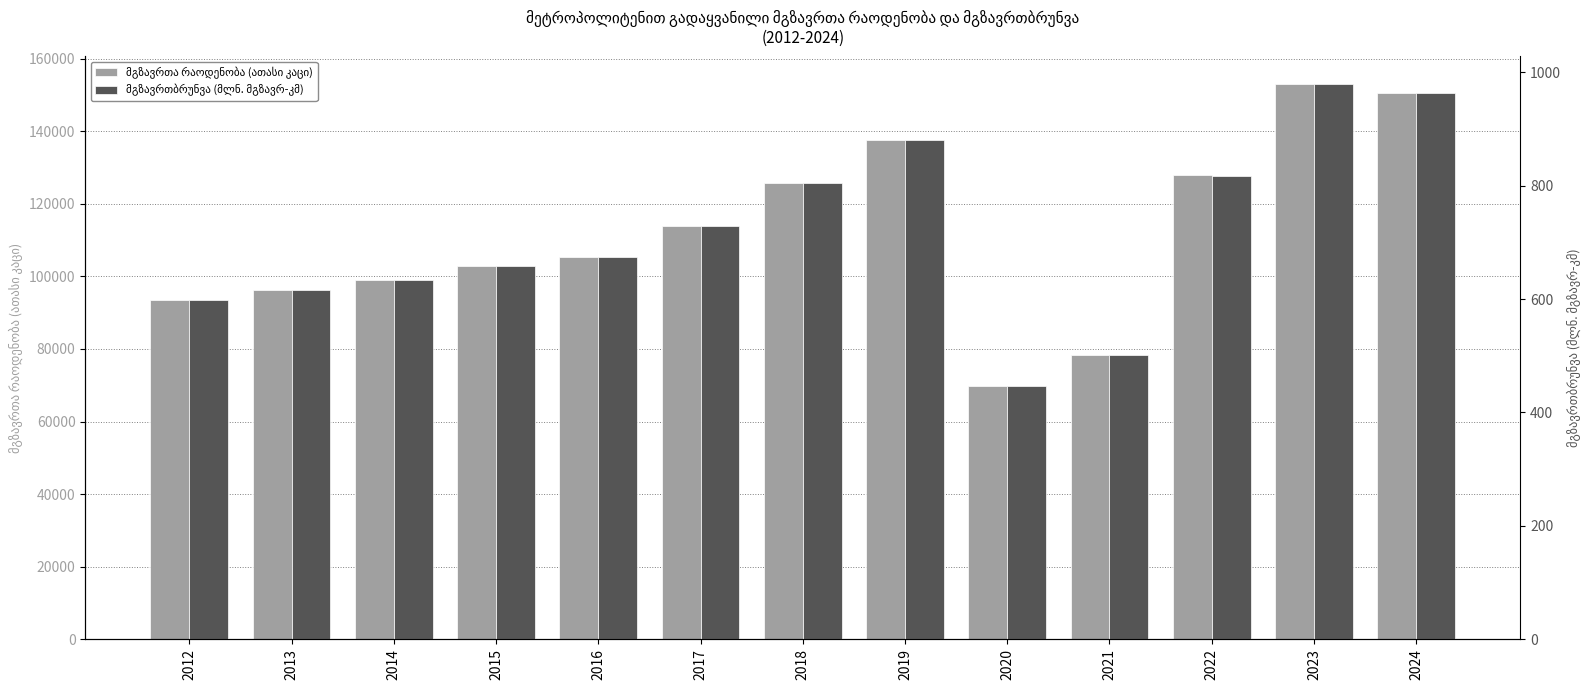

Rank the series at 2018 from lowest to highest value.

მგზავრთბრუნვა (მლნ. მგზავრ-კმ), მგზავრთა რაოდენობა (ათასი კაცი)